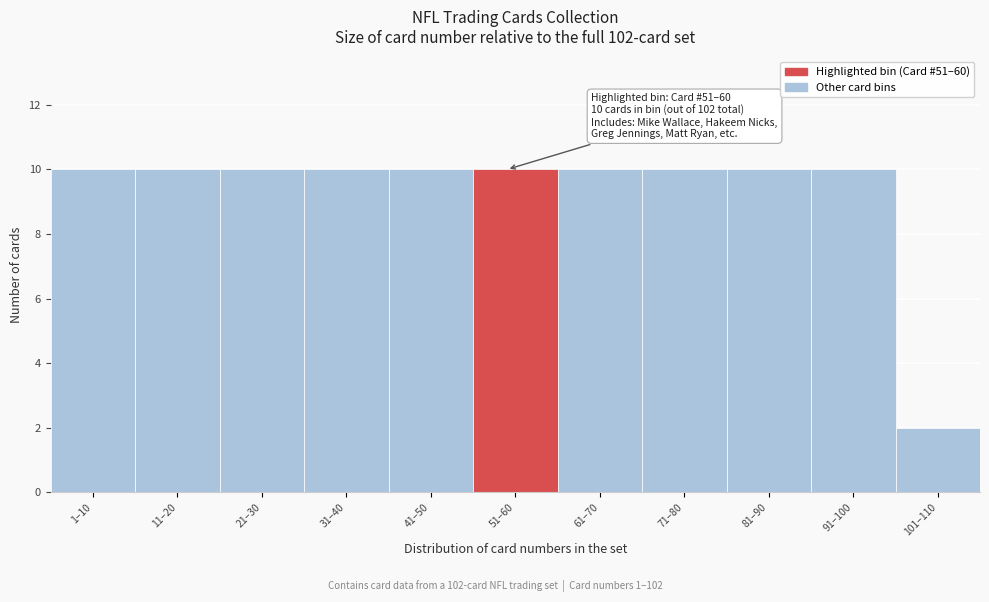

Reading left to right, extract all data points from this chart.

1–10=10	11–20=10	21–30=10	31–40=10	41–50=10	51–60=10	61–70=10	71–80=10	81–90=10	91–100=10	101–110=2